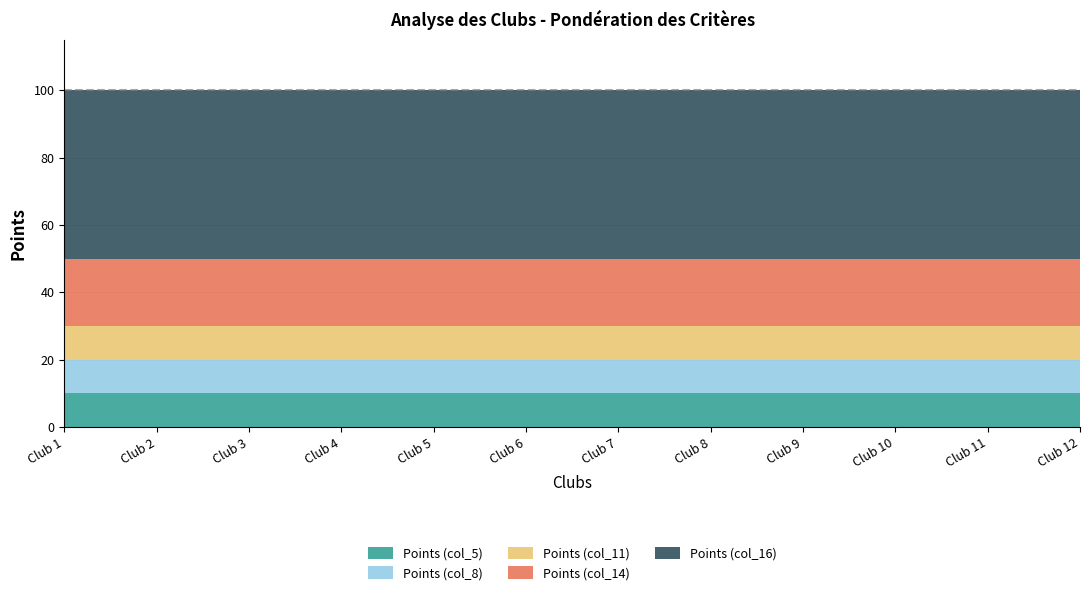

True or false: Points (col_11) and Points (col_5) cross at least once.

False